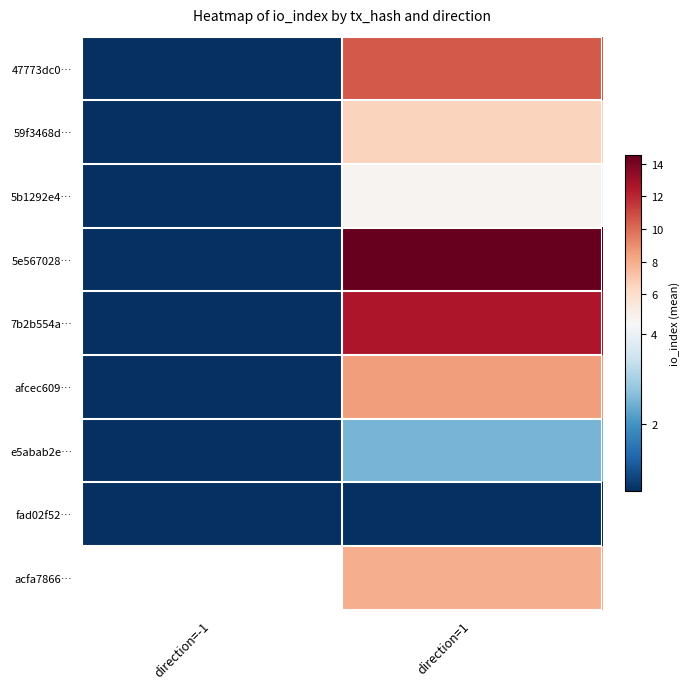

Is it true that afcec609… equals 2.0 at direction=1?

False